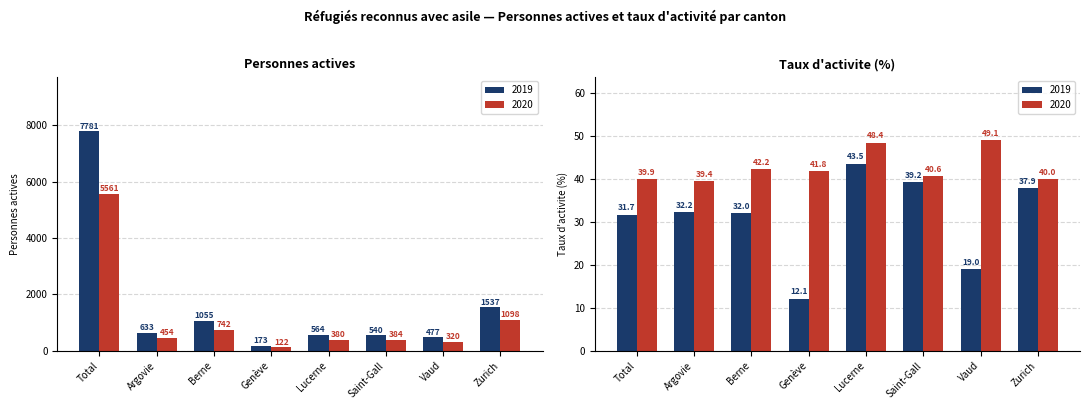

True or false: 2020_actives has a value of 122 at Genève.

True